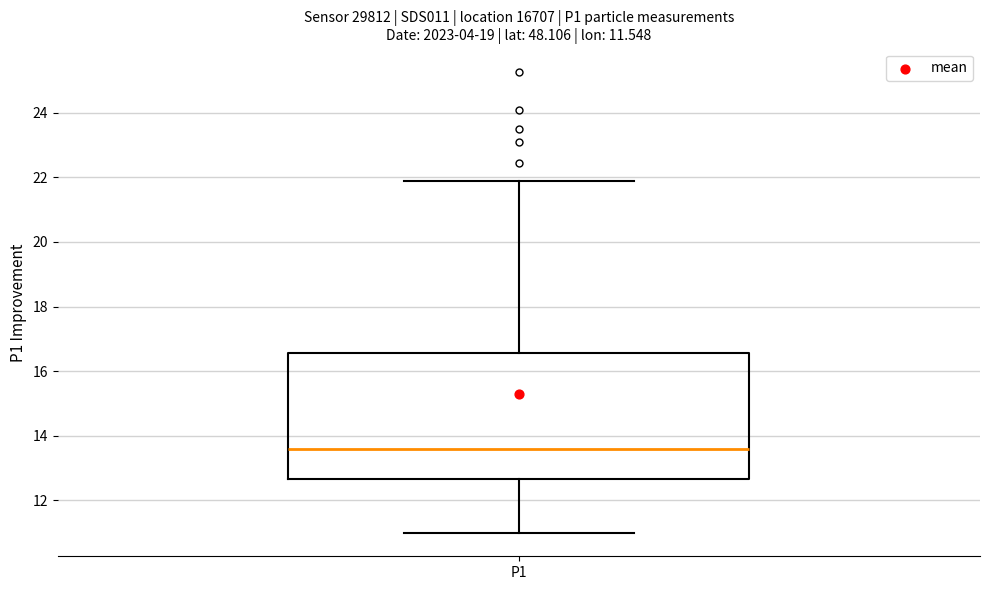

Read this box plot against the y-axis: the position of the median line, the range covered by the box, and the ends of both whiskers. The values are not printed on the chart, so give them approximately, as read against the axis.

median 13.6, box 12.6 to 16.6, whiskers 11.0 to 22.0